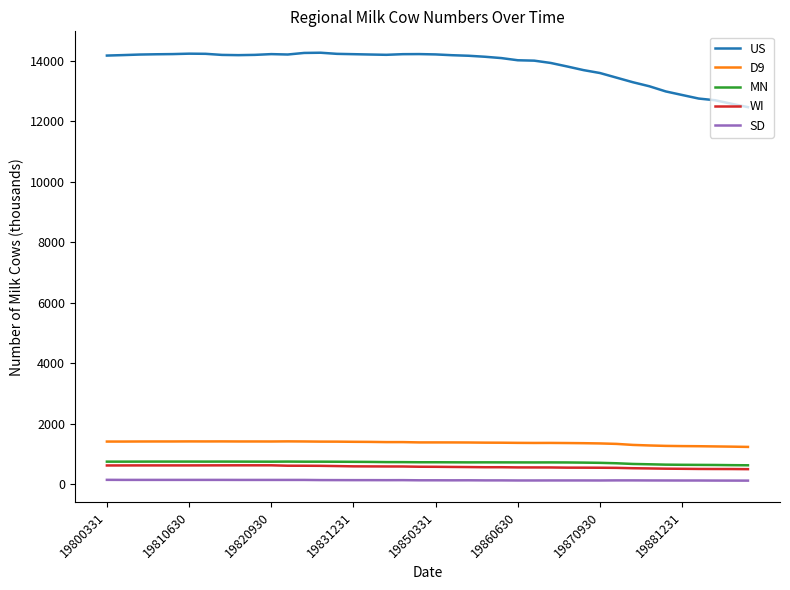

What is the minimum value for WI?

506